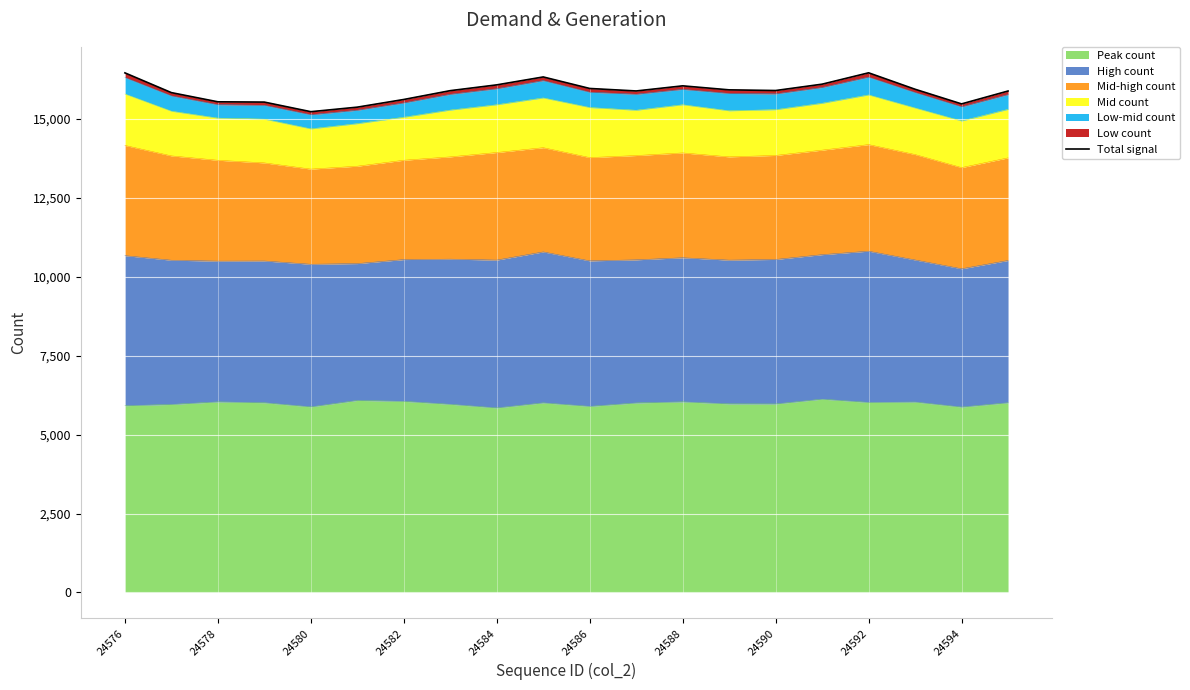

What is the sum of all values?

317572